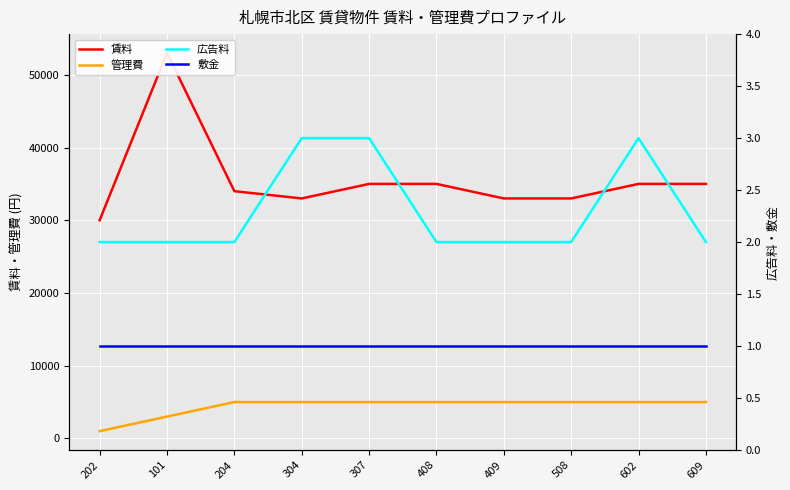

What is the sum of the 広告料 values at 304 and 602?

6